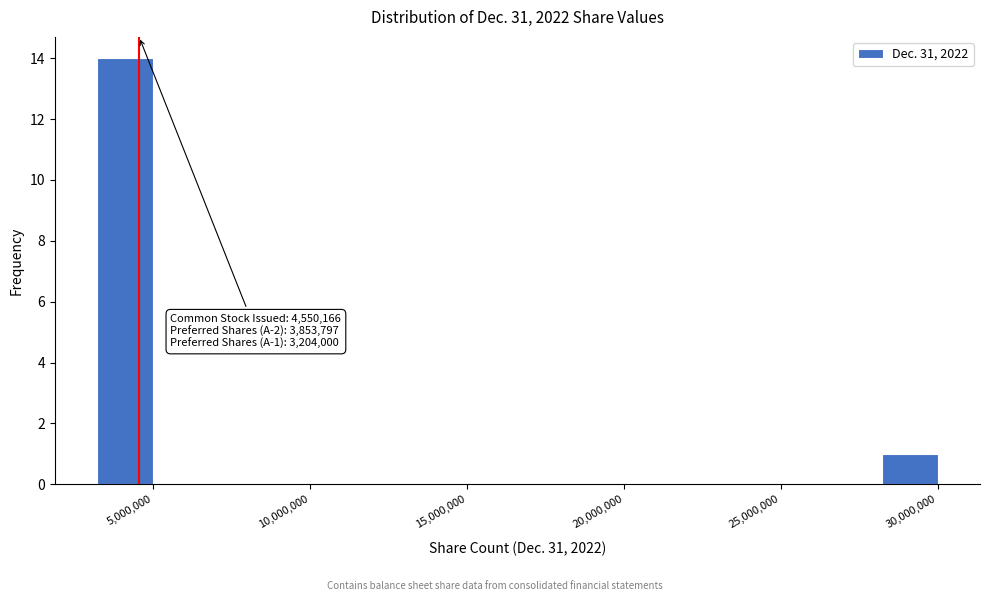

Read against the x-axis, roughly where is the centre of the tallest bar?

4000000